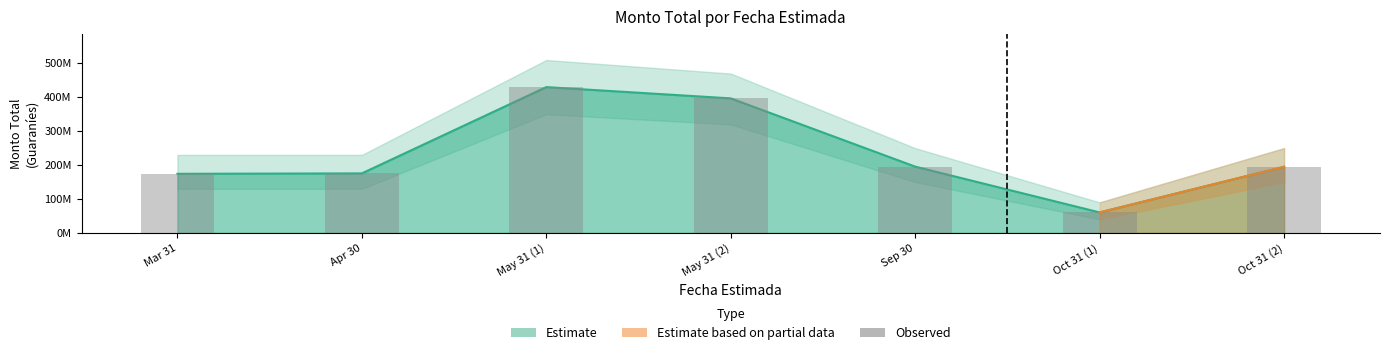

Reading left to right, extract all data points from this chart.

Mar 31=174276000	Apr 30=175489000	May 31 (1)=430000000	May 31 (2)=396738000	Sep 30=195403000	Oct 31 (1)=60338750	Oct 31 (2)=194944800